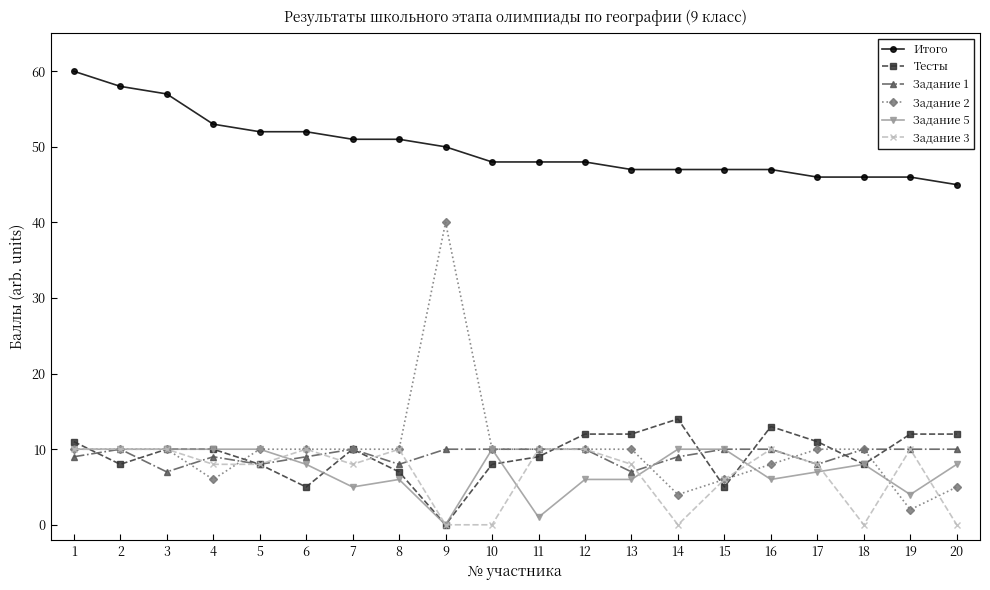

What is the difference between the highest and lowest values at 15?

42